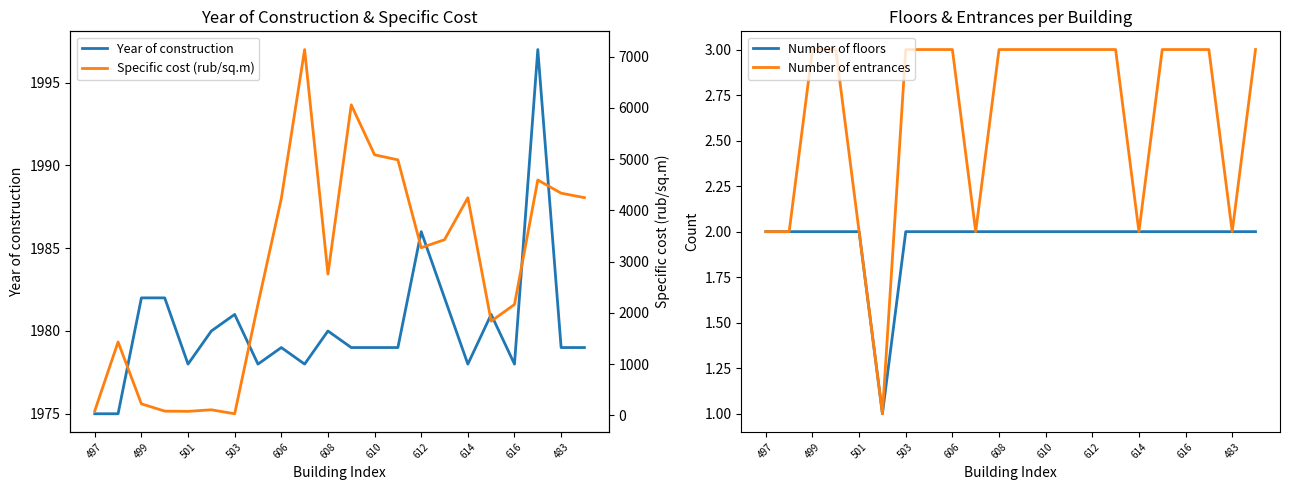

List the series in order of their peak value, lowest first.

Number of floors, Number of entrances, Year of construction, Specific cost (rub/sq.m)